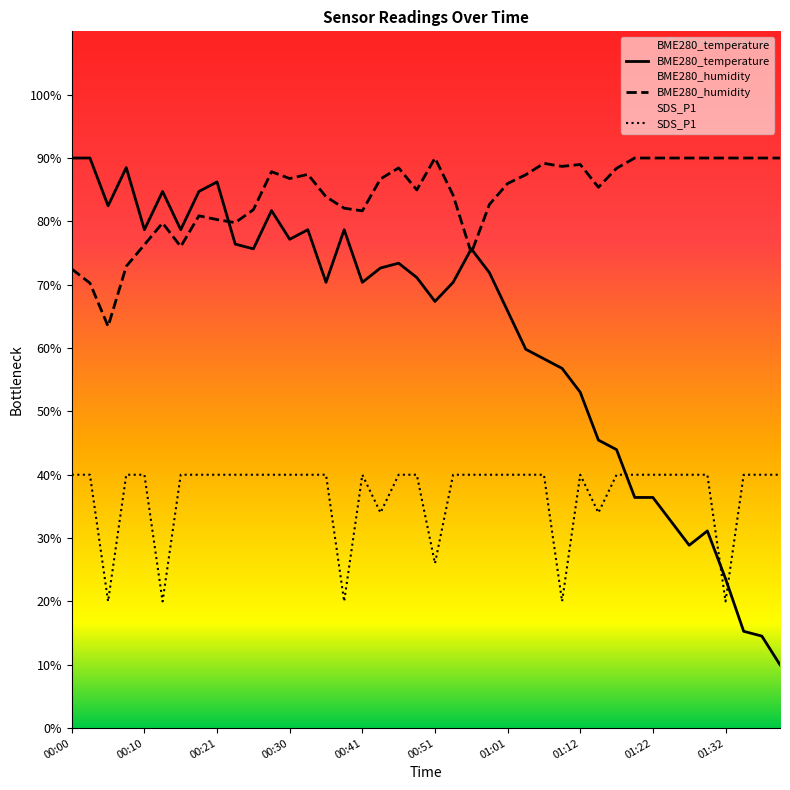

How many times do BME280_temperature and BME280_humidity cross each other?

3